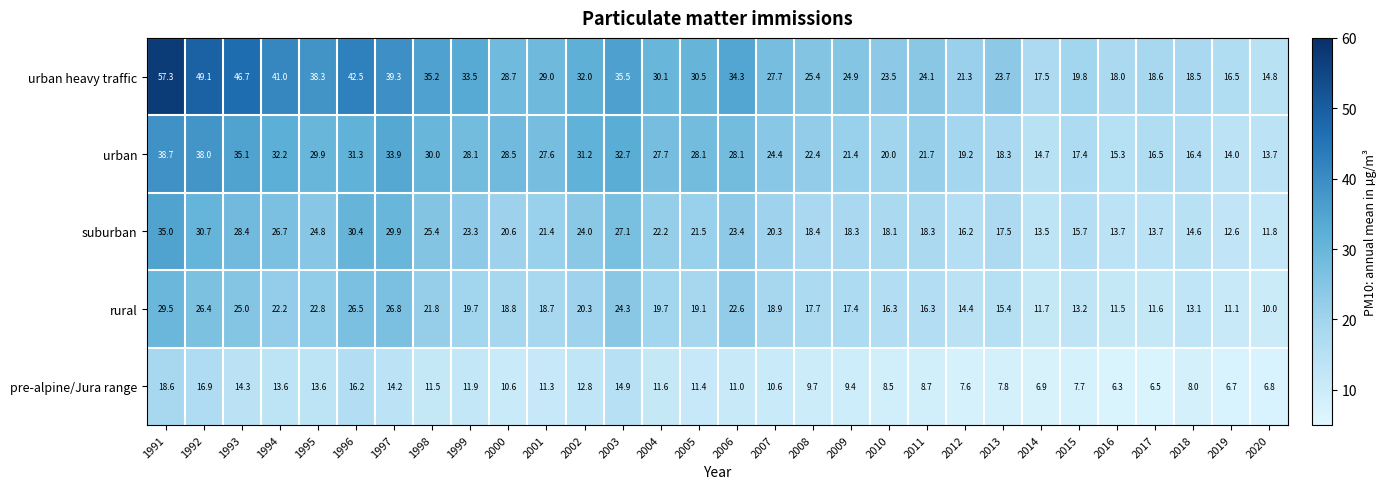

Rank the series by their maximum value, from lowest to highest.

pre-alpine/Jura range, rural, suburban, urban, urban heavy traffic